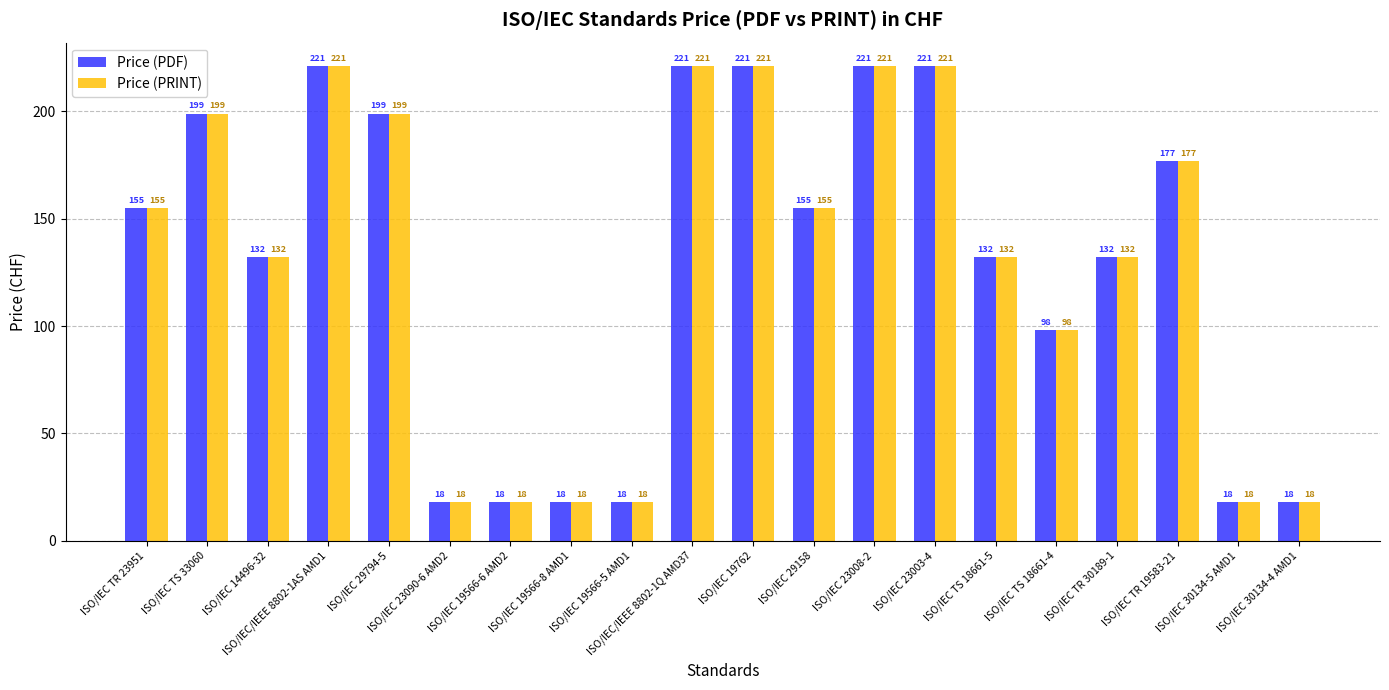

What is the approximate value of Price (PDF) at ISO/IEC TS 18661-5?

132